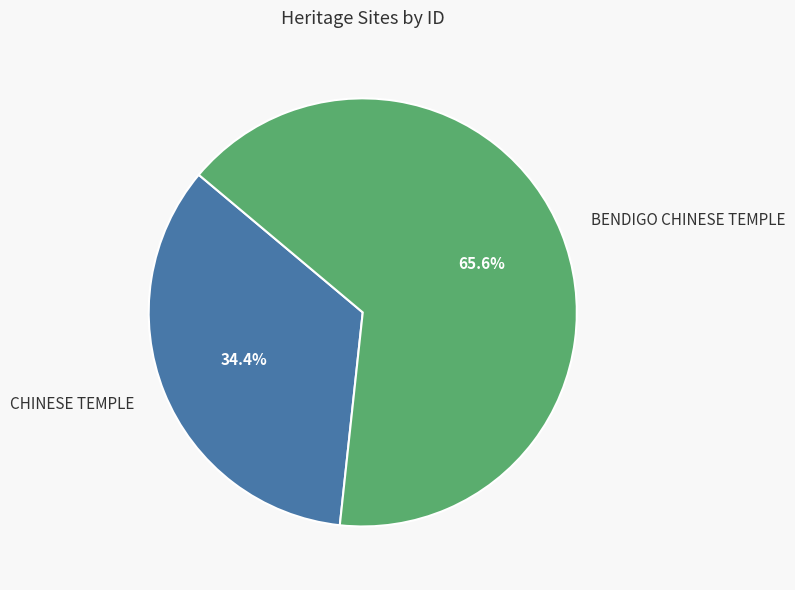

The CHINESE TEMPLE slice represents 34% of the pie. True or false?

True